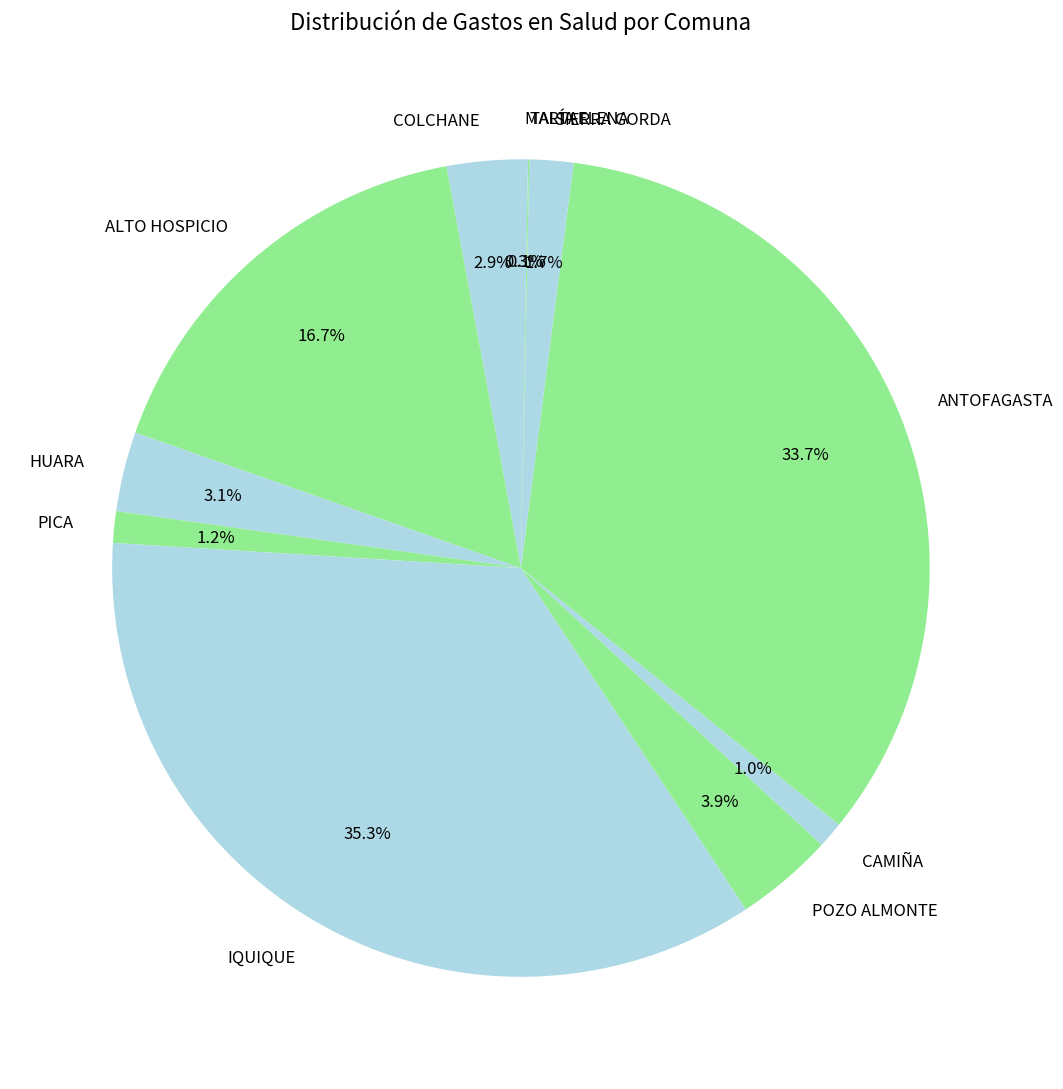

Does ANTOFAGASTA account for over 50% of the chart?

No